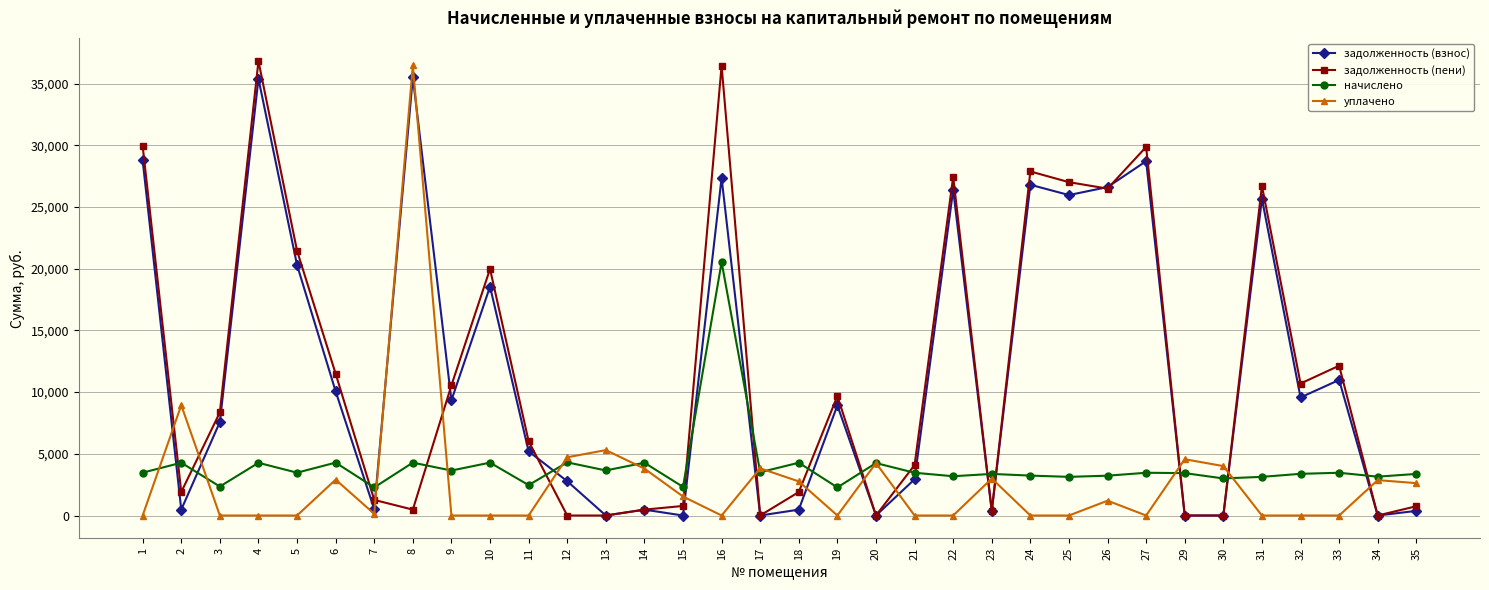

Which series has the largest range (max minus min)?

задолженность (пени)